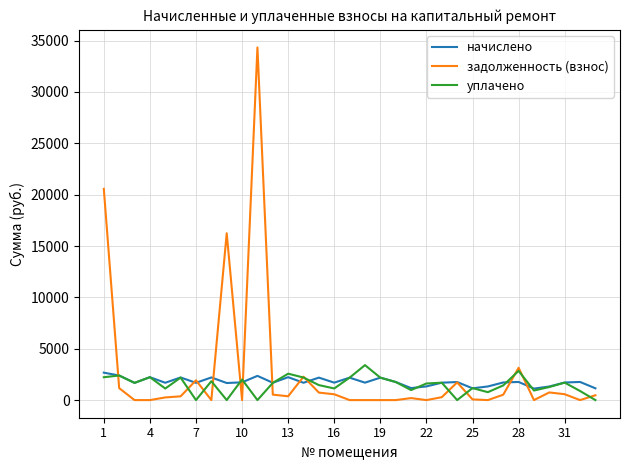

What is the lowest value of the начислено series?

1118.9